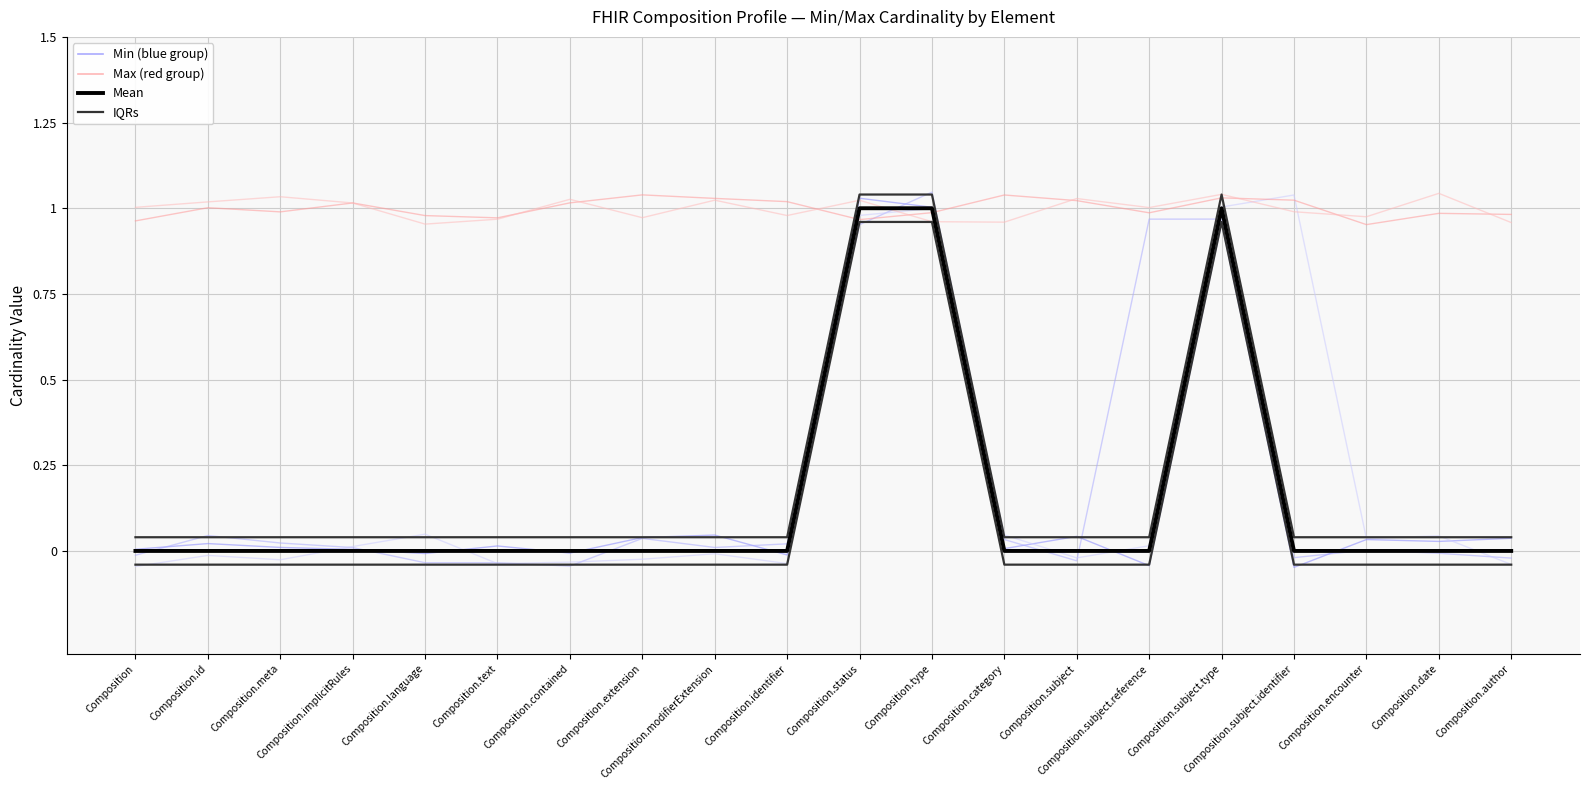

What is the difference between the maximum and minimum values in the Min (blue group 1) series?

1.0